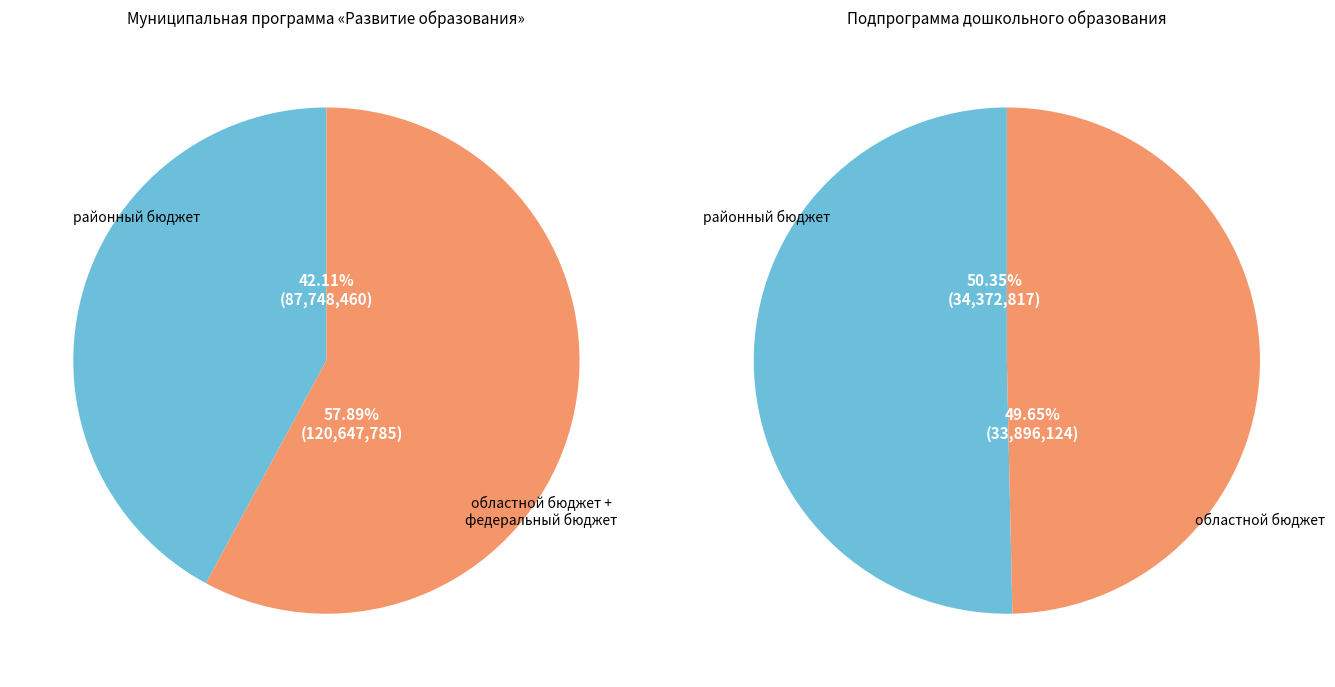

Is Подпрограмма дошкольного образования the majority of the pie?

No